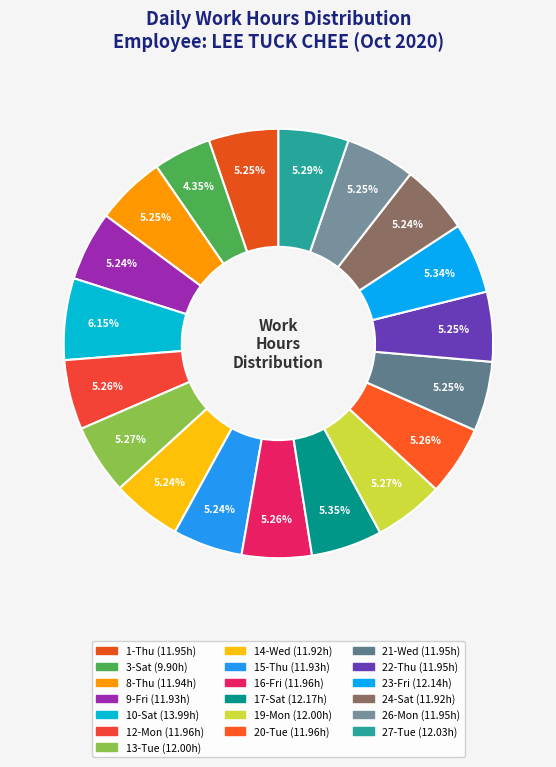

How many segments does this pie chart have?

19